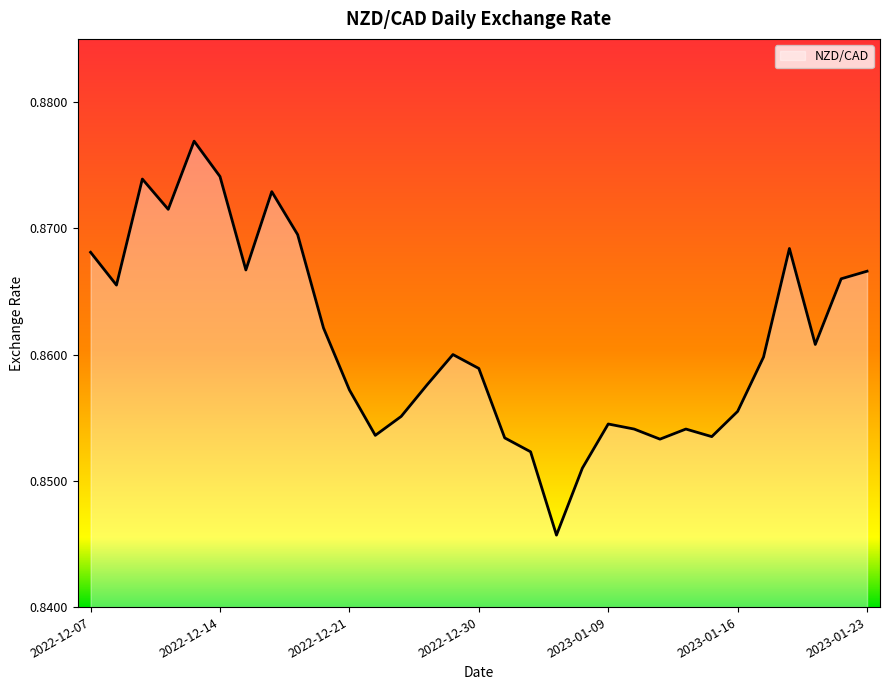

Does the chart have visible grid lines?

No